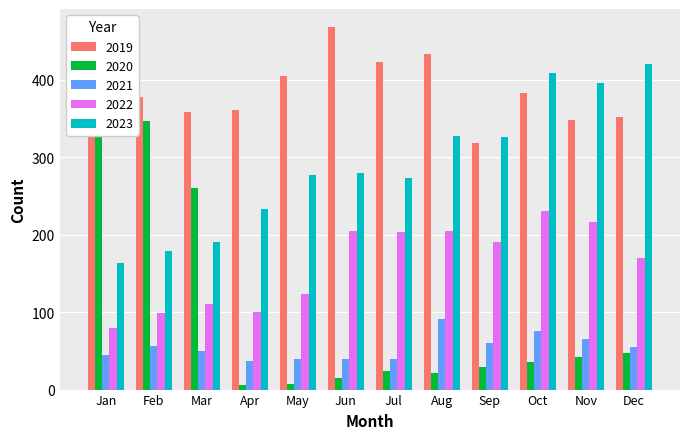

What is the value of the 2022 bar at the 8th from the left?

205